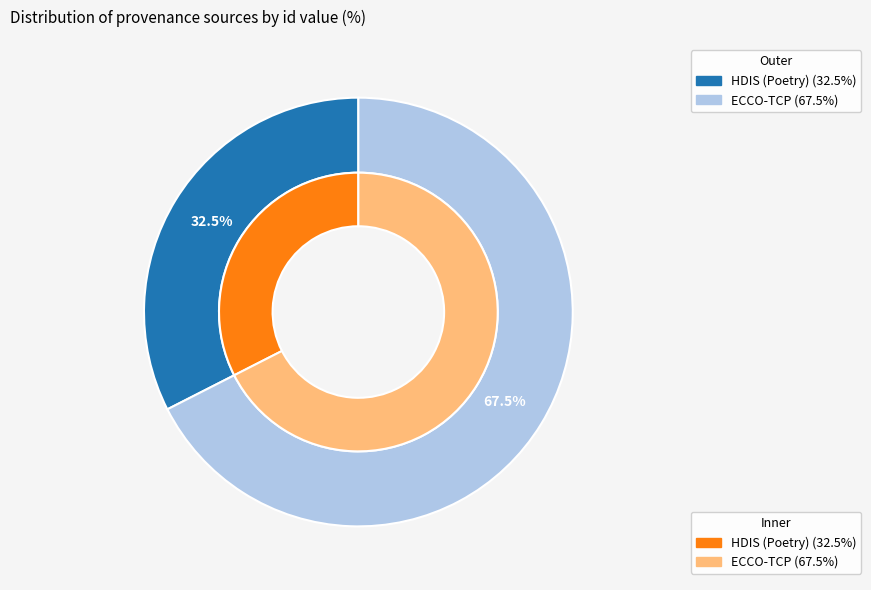

What percentage is the HDIS (Poetry) slice, to the nearest percent?

32%